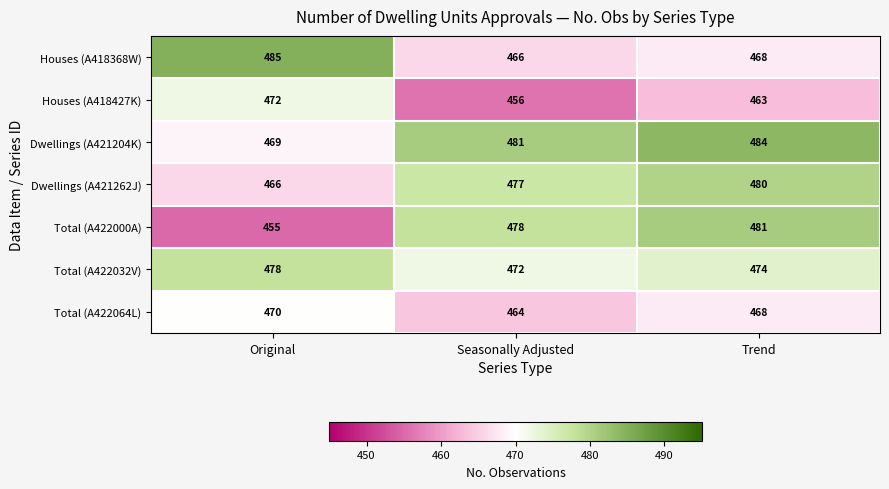

Rank the series by their maximum value, from highest to lowest.

Houses (A418368W), Dwellings (A421204K), Total (A422000A), Dwellings (A421262J), Total (A422032V), Houses (A418427K), Total (A422064L)